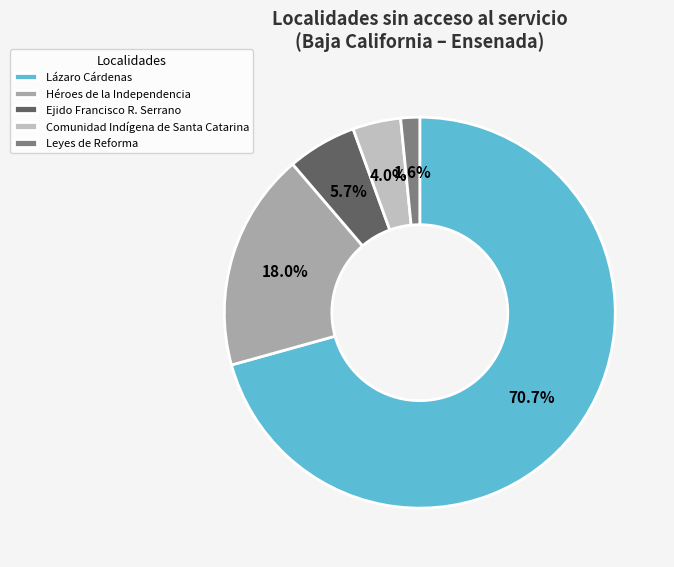

How many slices are in this pie chart?

5